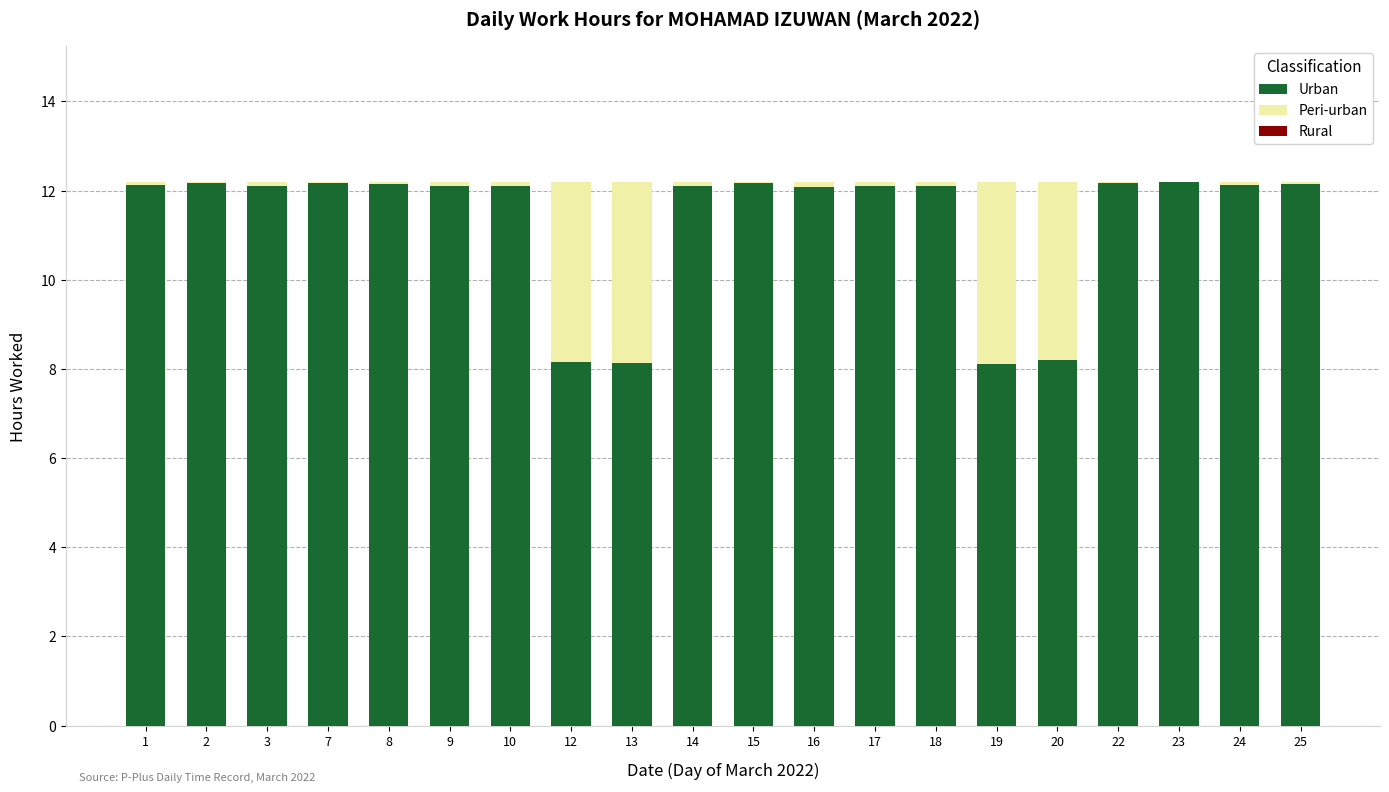

Where does the Urban series first go above 12?

1